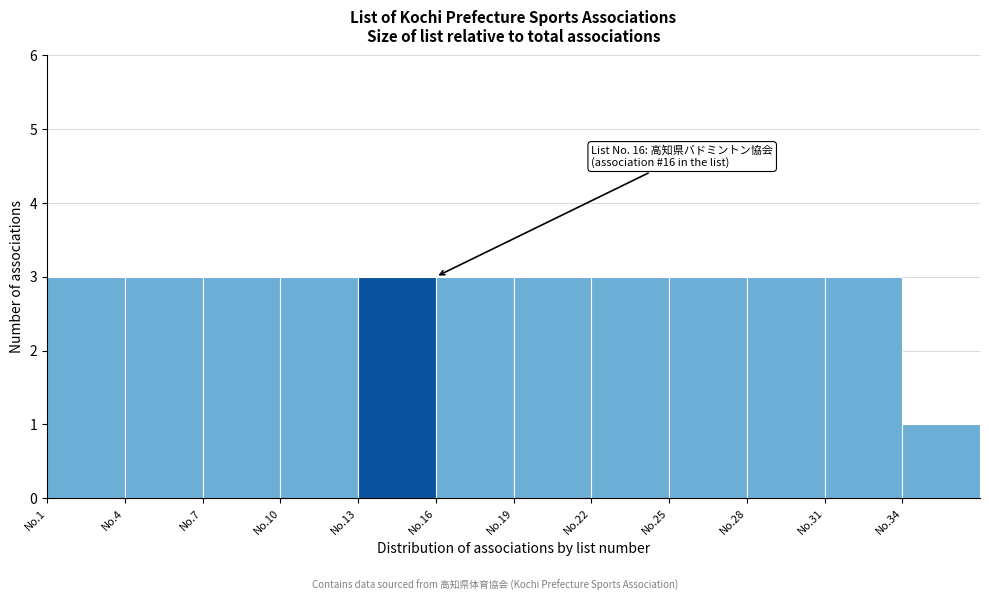

Reading left to right, extract all data points from this chart.

No.1=3	No.4=3	No.7=3	No.10=3	No.13=3	No.16=3	No.19=3	No.22=3	No.25=3	No.28=3	No.31=3	No.34=1